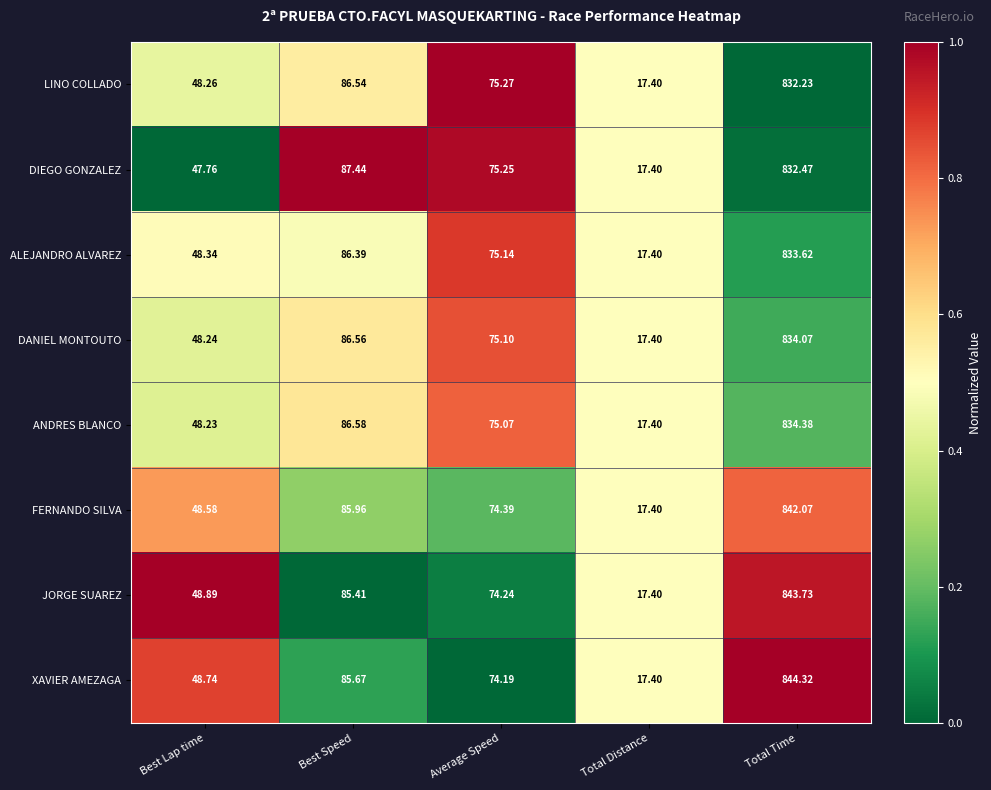

Which series changed the most between Best Lap time and Total Time?

XAVIER AMEZAGA